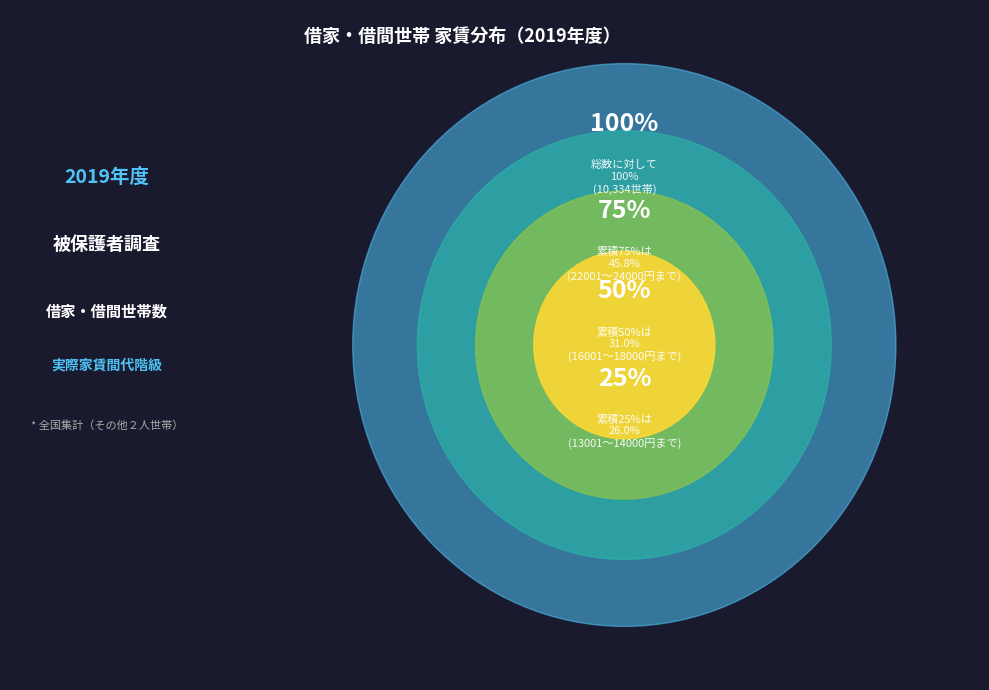

The 13001～14000円 slice represents 12% of the pie. True or false?

False